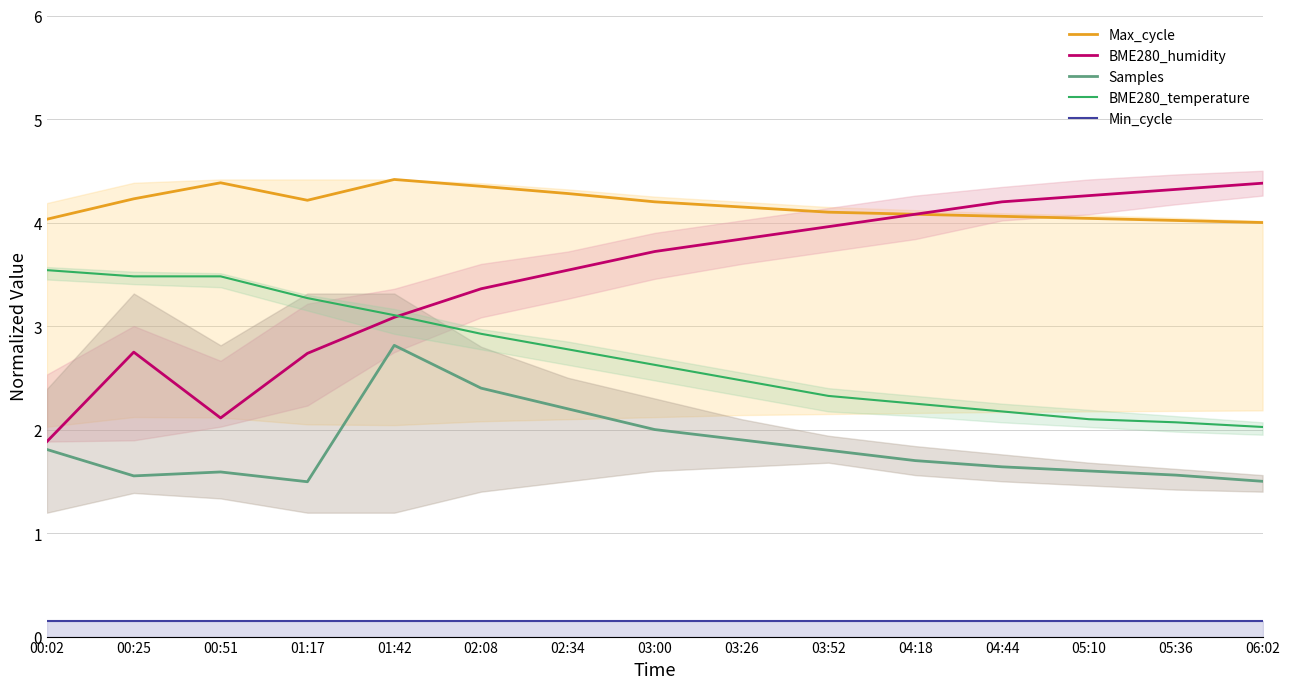

Between 03:52 and 00:02, which is larger?

03:52